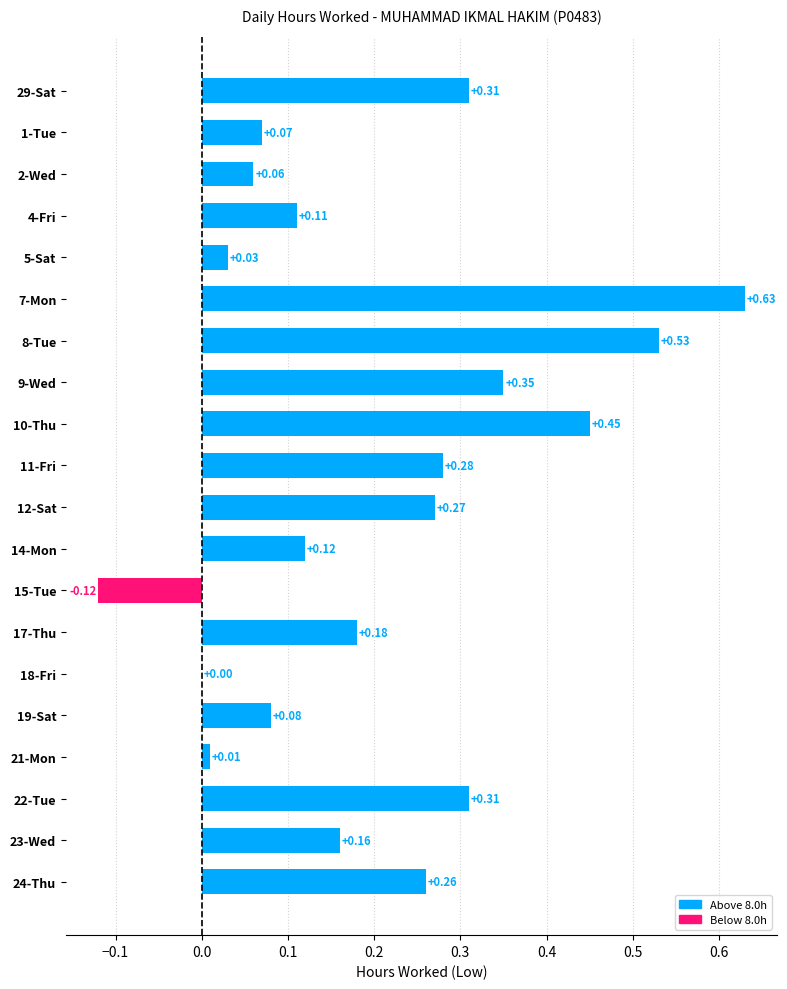

How many series are shown in this chart?

1